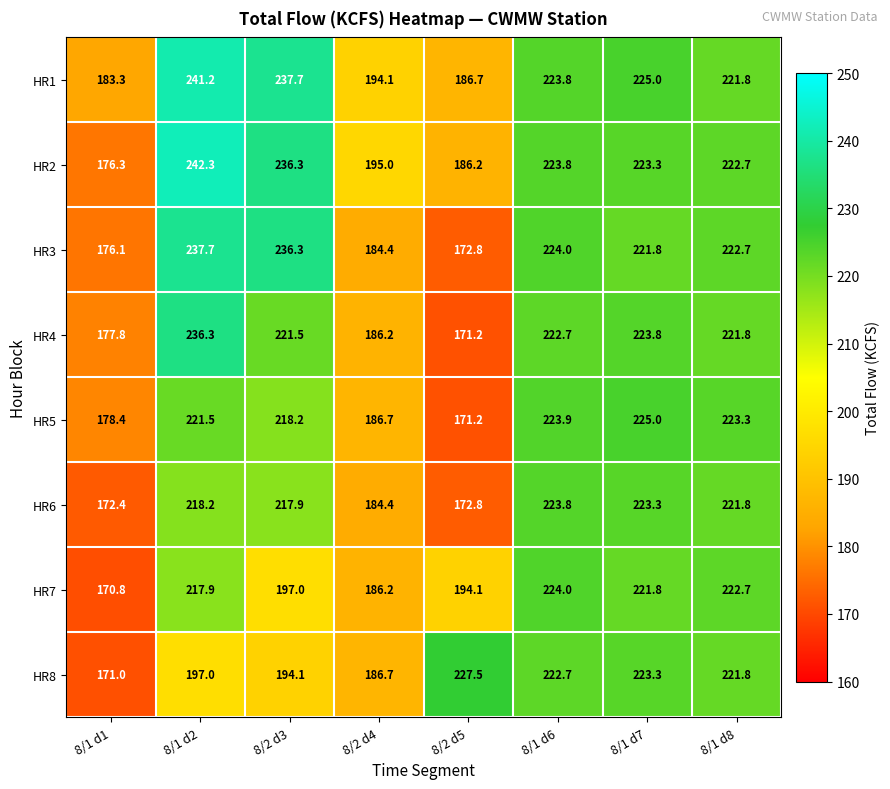

Which series has the largest range (max minus min)?

HR2